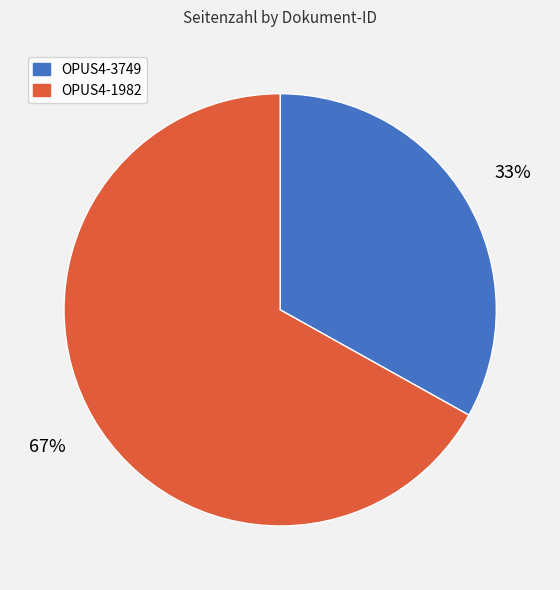

Approximately how many times larger is the value at OPUS4-1982 compared to OPUS4-3749?

2.0